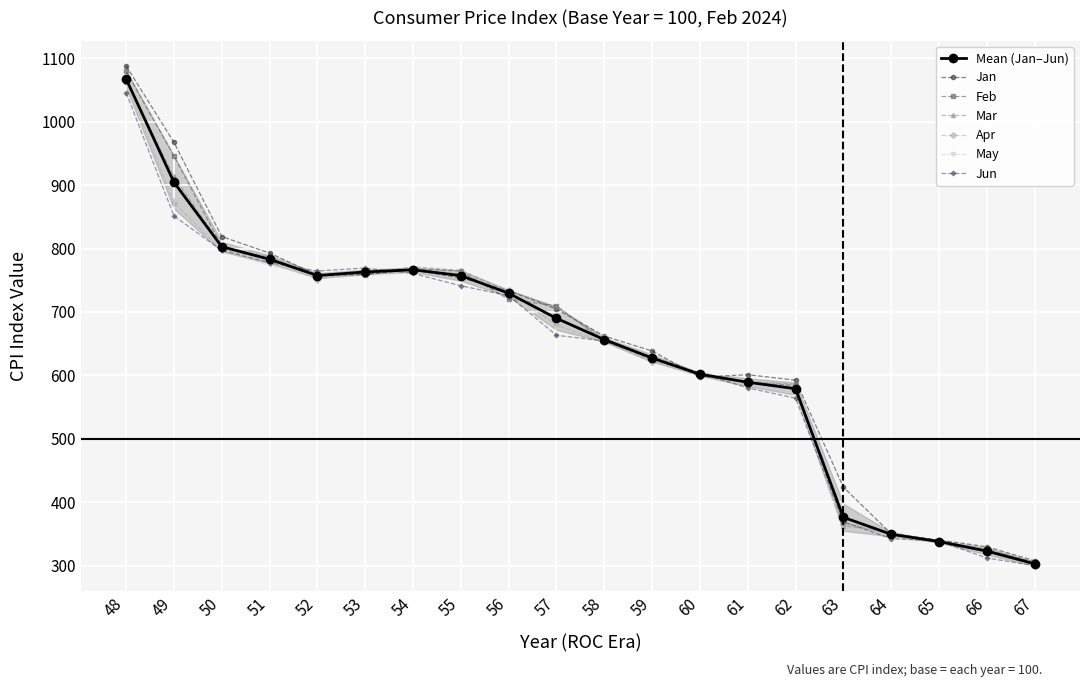

In Jun, how many points are lower than both neighbors (excluding endpoints)?

1